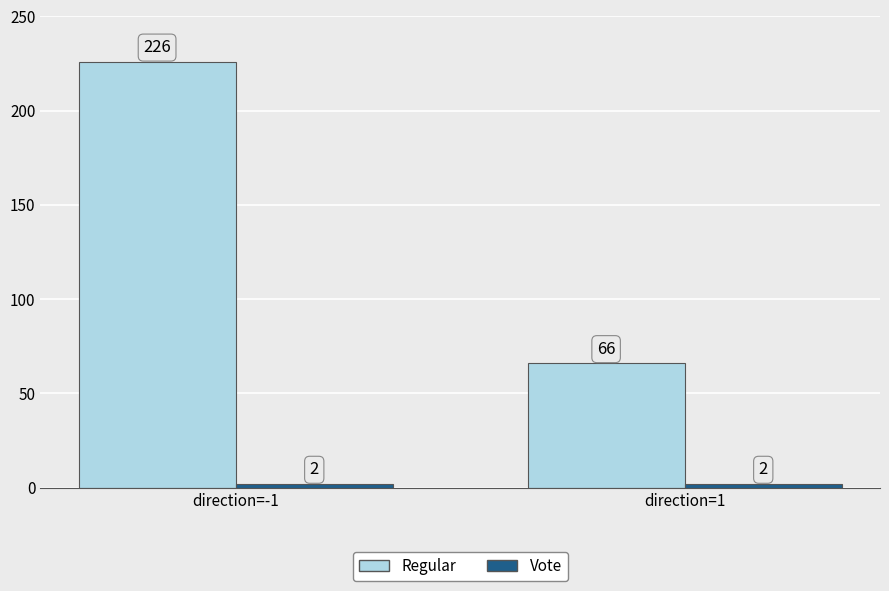

Between direction=-1 and direction=1, which series saw the biggest shift?

Regular